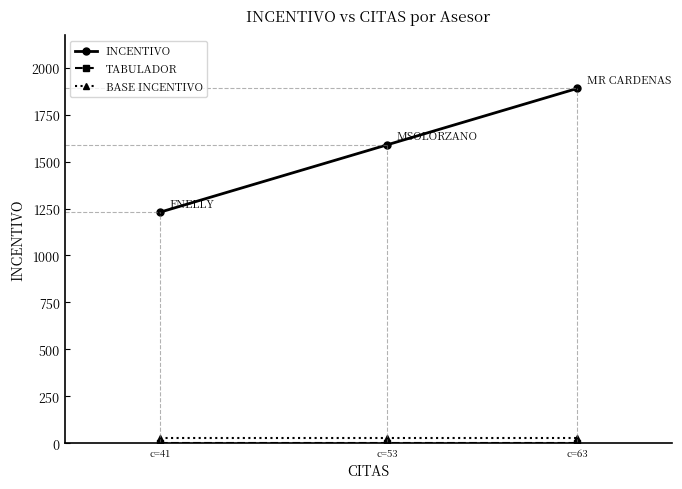

Which series changed the most between c=41 and c=63?

INCENTIVO